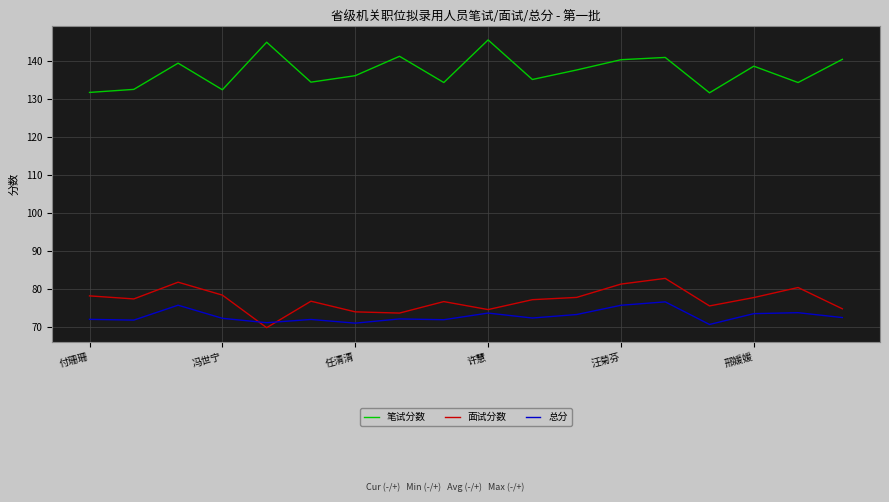

List the series in order of their peak value, highest first.

笔试分数, 面试分数, 总分